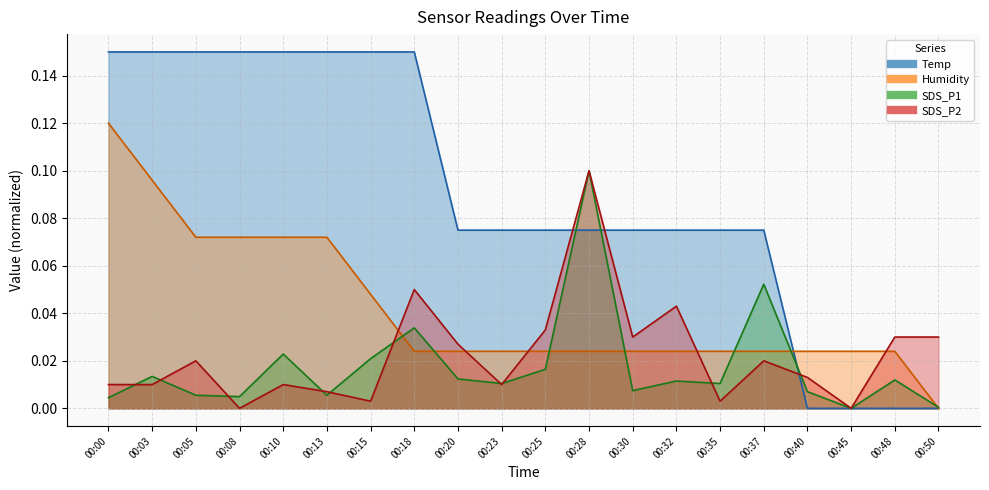

What is the value of the Temp point at the 16th from the left?

0.1